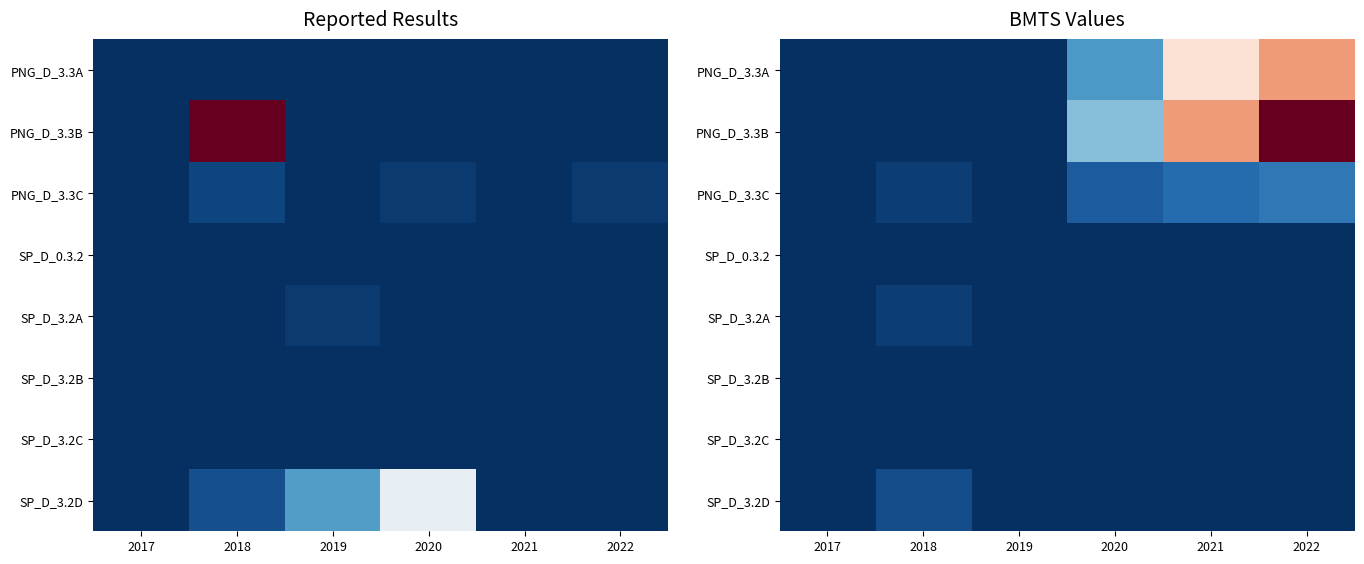

Rank the series by their maximum value, from lowest to highest.

SP_D_0.3.2, SP_D_3.2B, SP_D_3.2C, SP_D_3.2A, SP_D_3.2D, PNG_D_3.3C, PNG_D_3.3A, PNG_D_3.3B